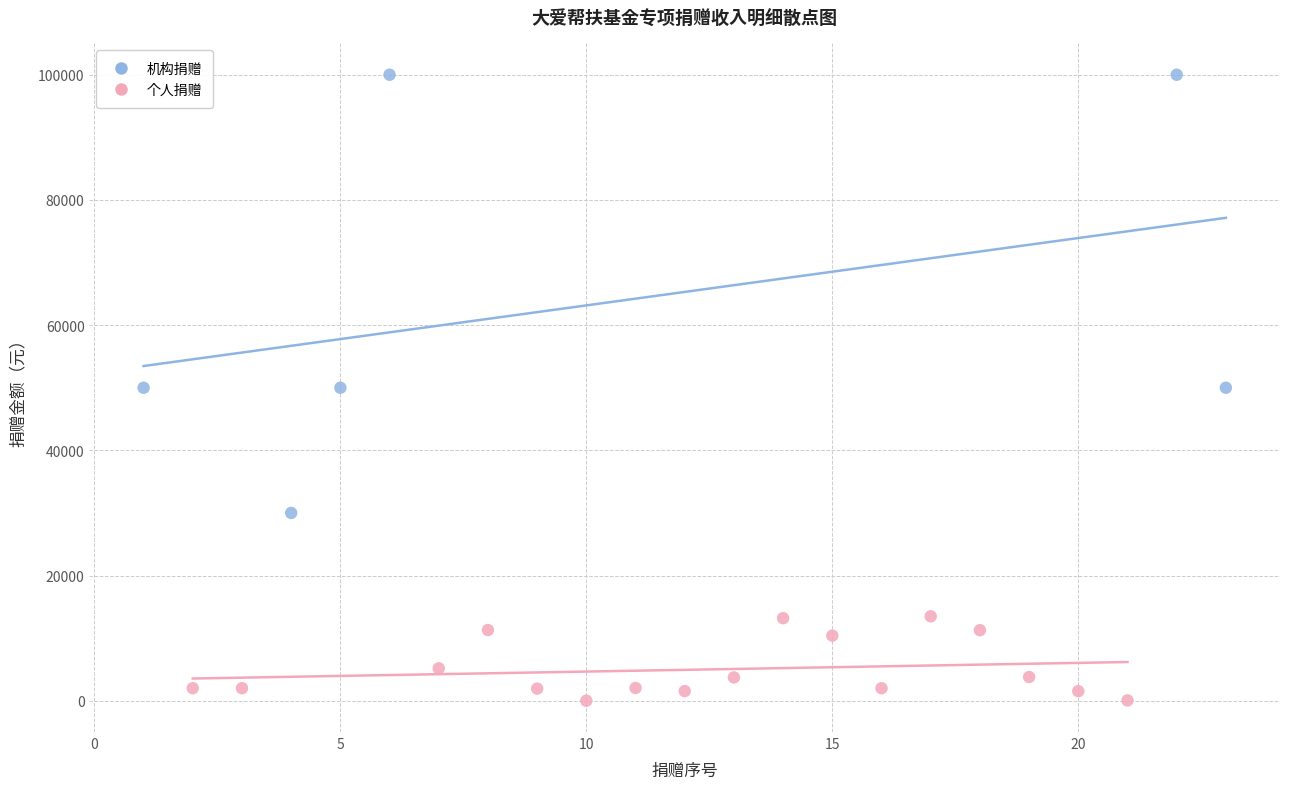

What are all the series names shown in the legend?

机构捐赠, 个人捐赠